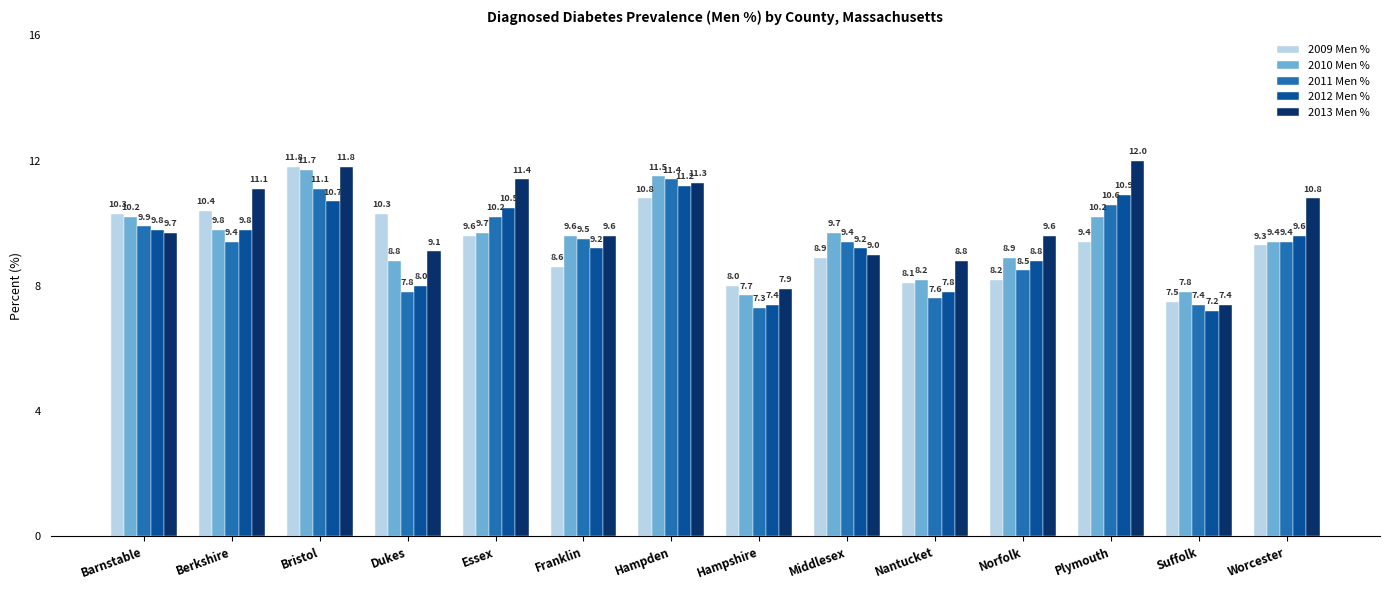

What is the difference between the maximum and minimum values in the 2009 Men % series?

4.3